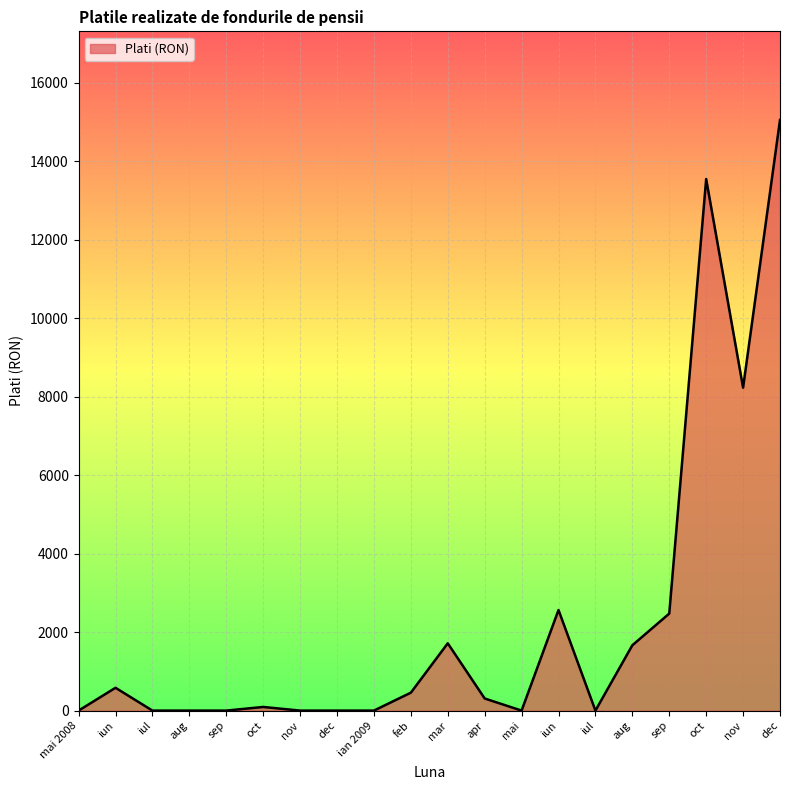

At which label is the value closest to 7523?

nov